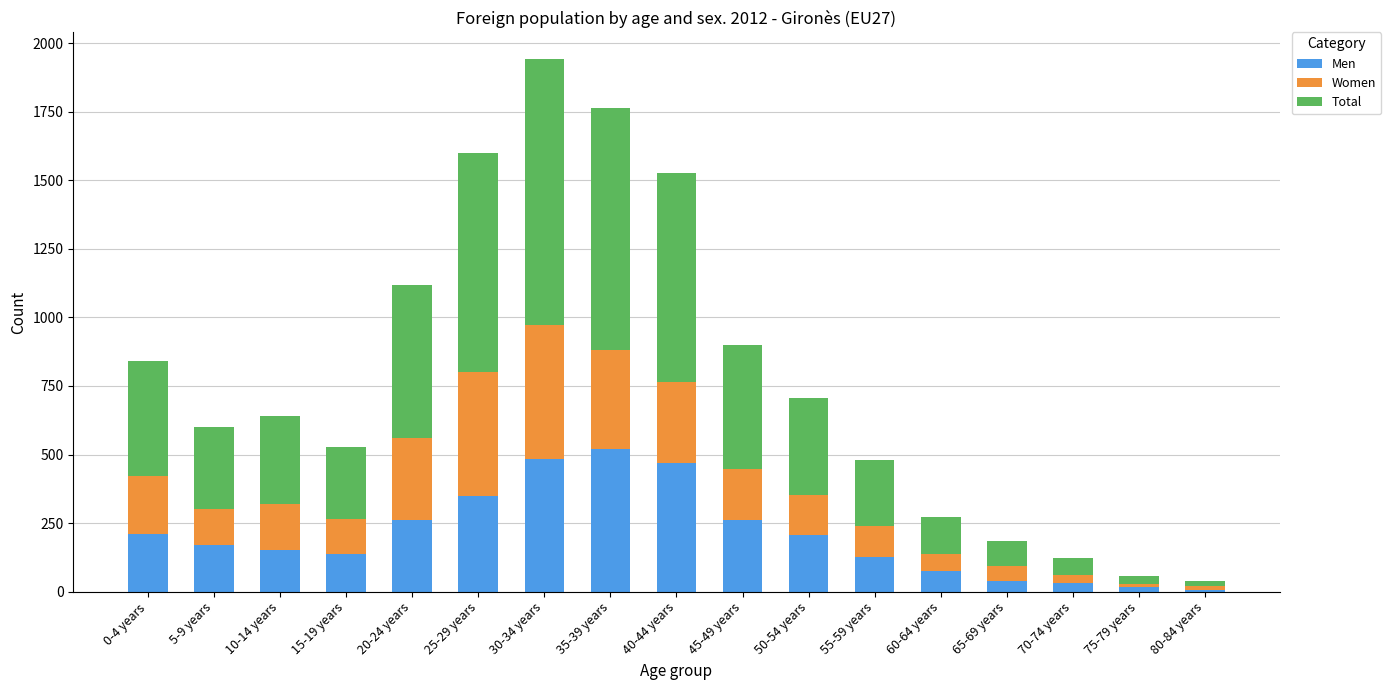

What is the highest value of the Men series?

519